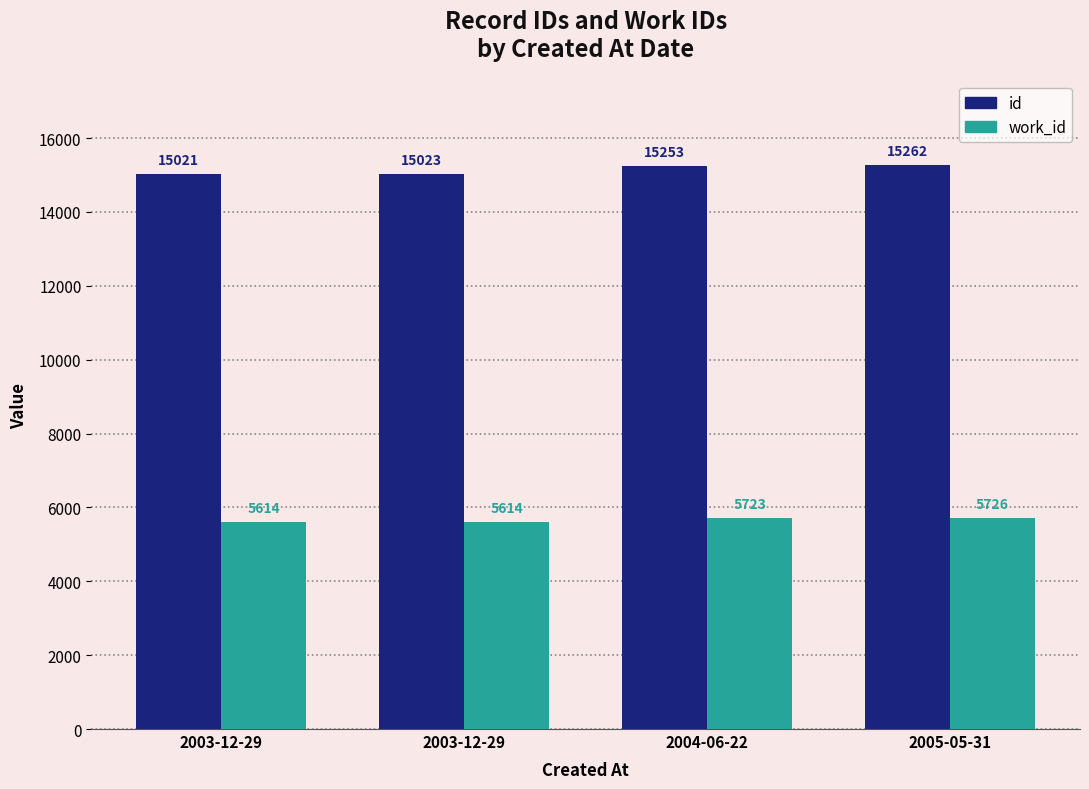

How many groups of bars are there?

4